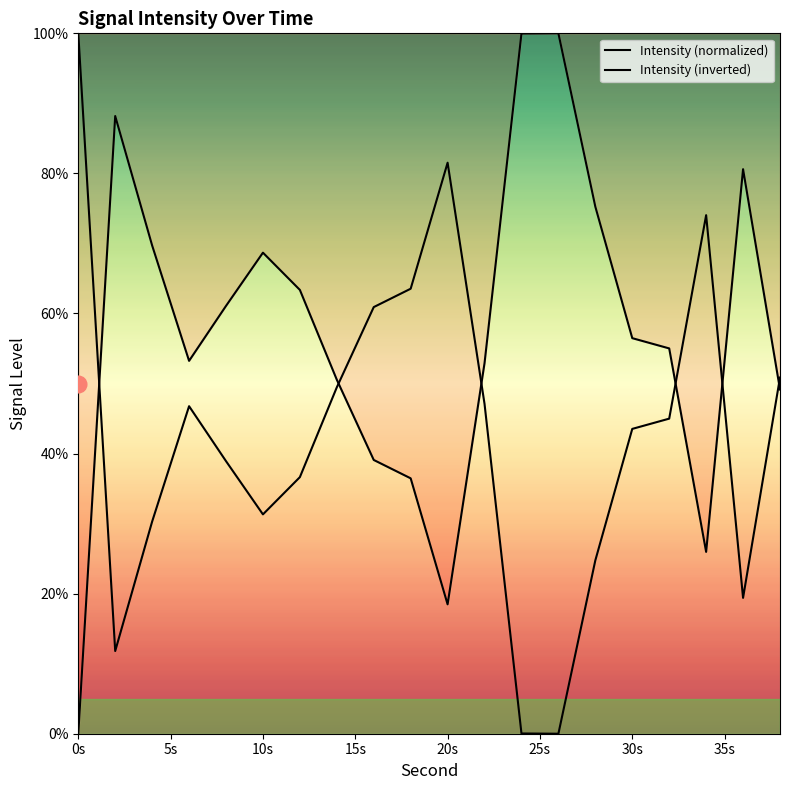

What is the sum of all Intensity (normalized) values?

1144.2